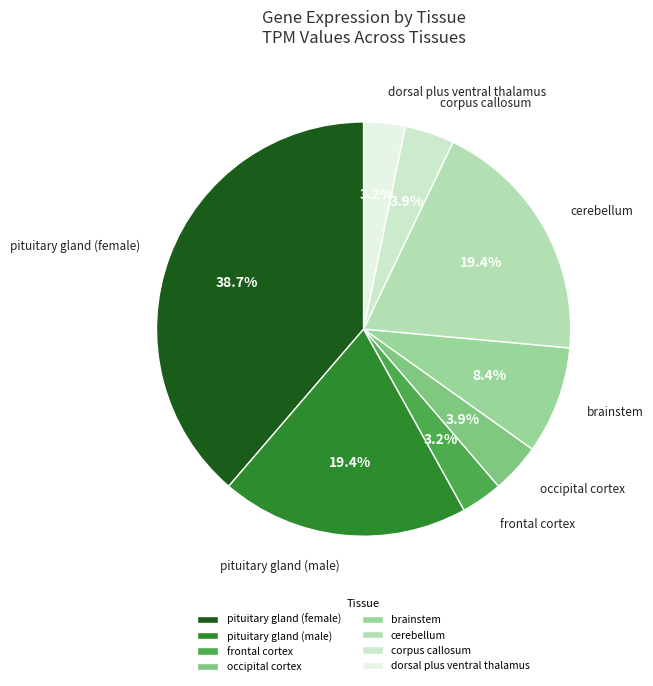

To the nearest percent, what is the difference between the largest and smallest slice percentages?

35%